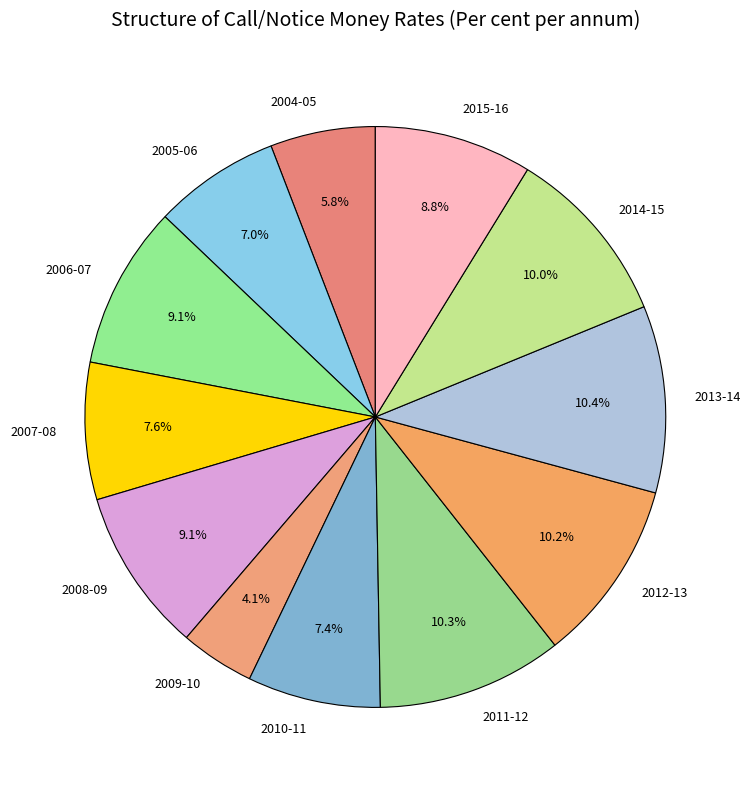

Is it true that 2005-06 is 12% of the pie?

False